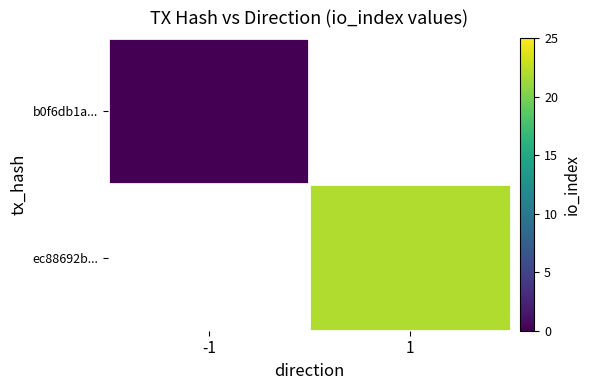

Which label corresponds to the largest value in the chart?

1